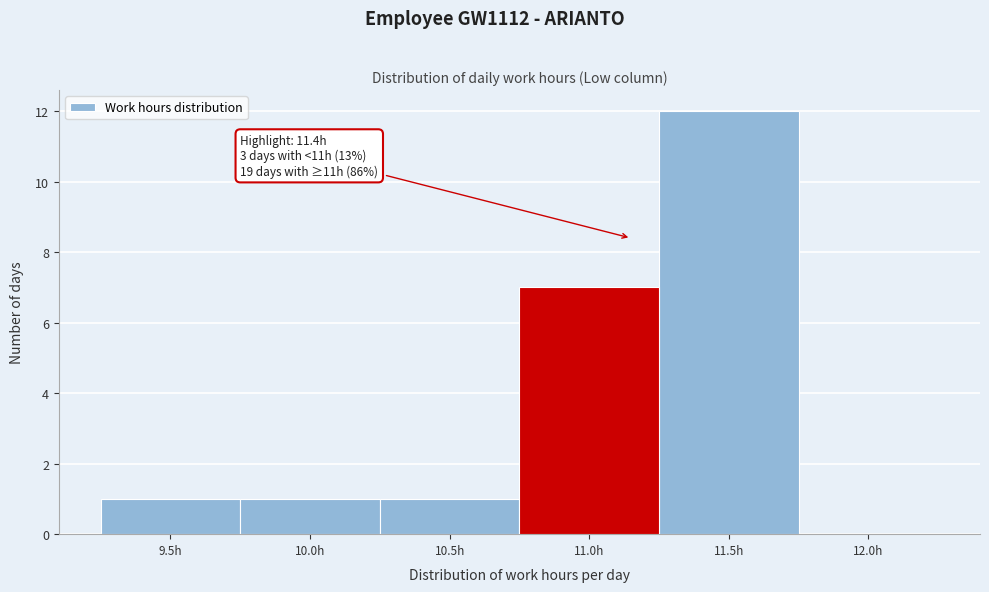

Reading left to right, transcribe all the data shown in this chart.

9.5h=1	10.0h=1	10.5h=1	11.0h=7	11.5h=12	12.0h=0